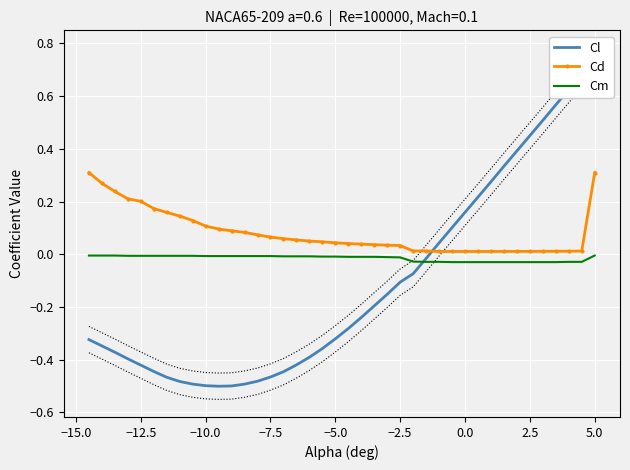

True or false: Cm and Cd cross at least once.

False